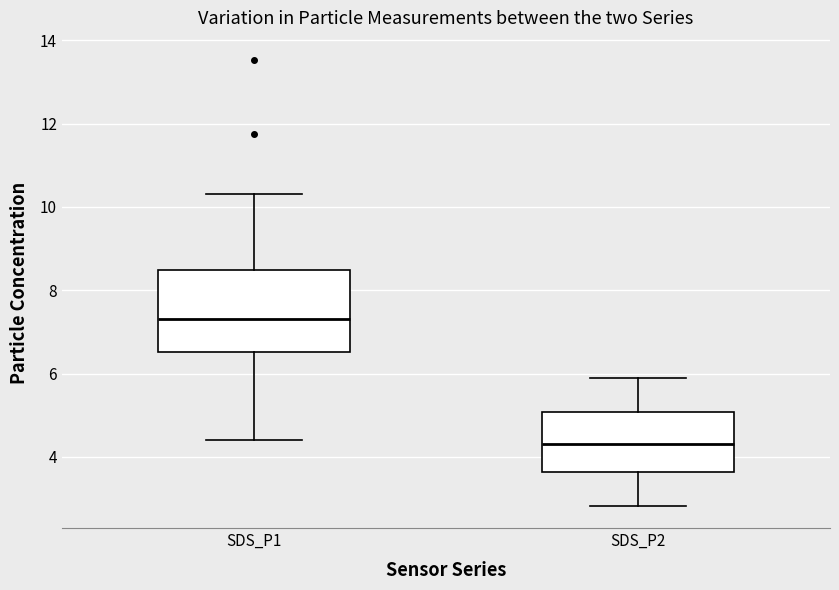

Which box has the lowest median line?

SDS_P2